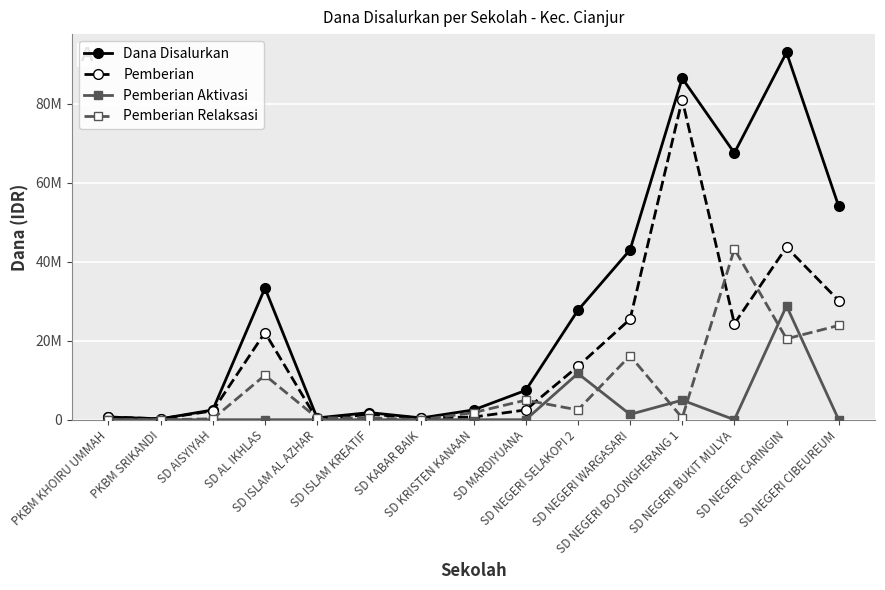

At SD KABAR BAIK, list the series in order from smallest to largest.

Pemberian Aktivasi, Pemberian Relaksasi, Dana Disalurkan, Pemberian